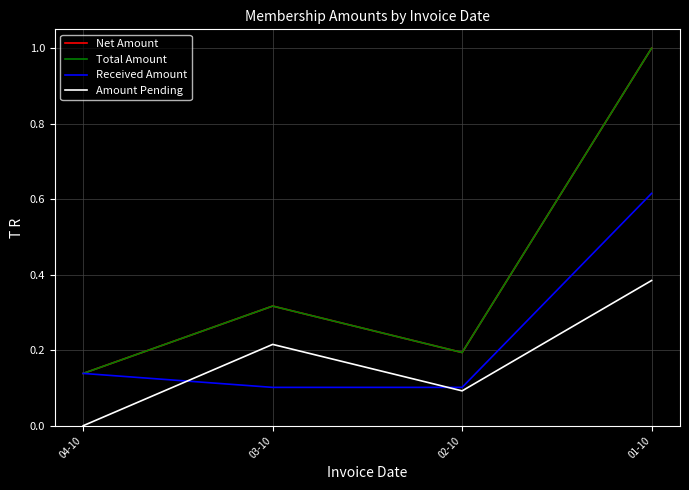

Does the chart display data point markers on the line(s)?

No